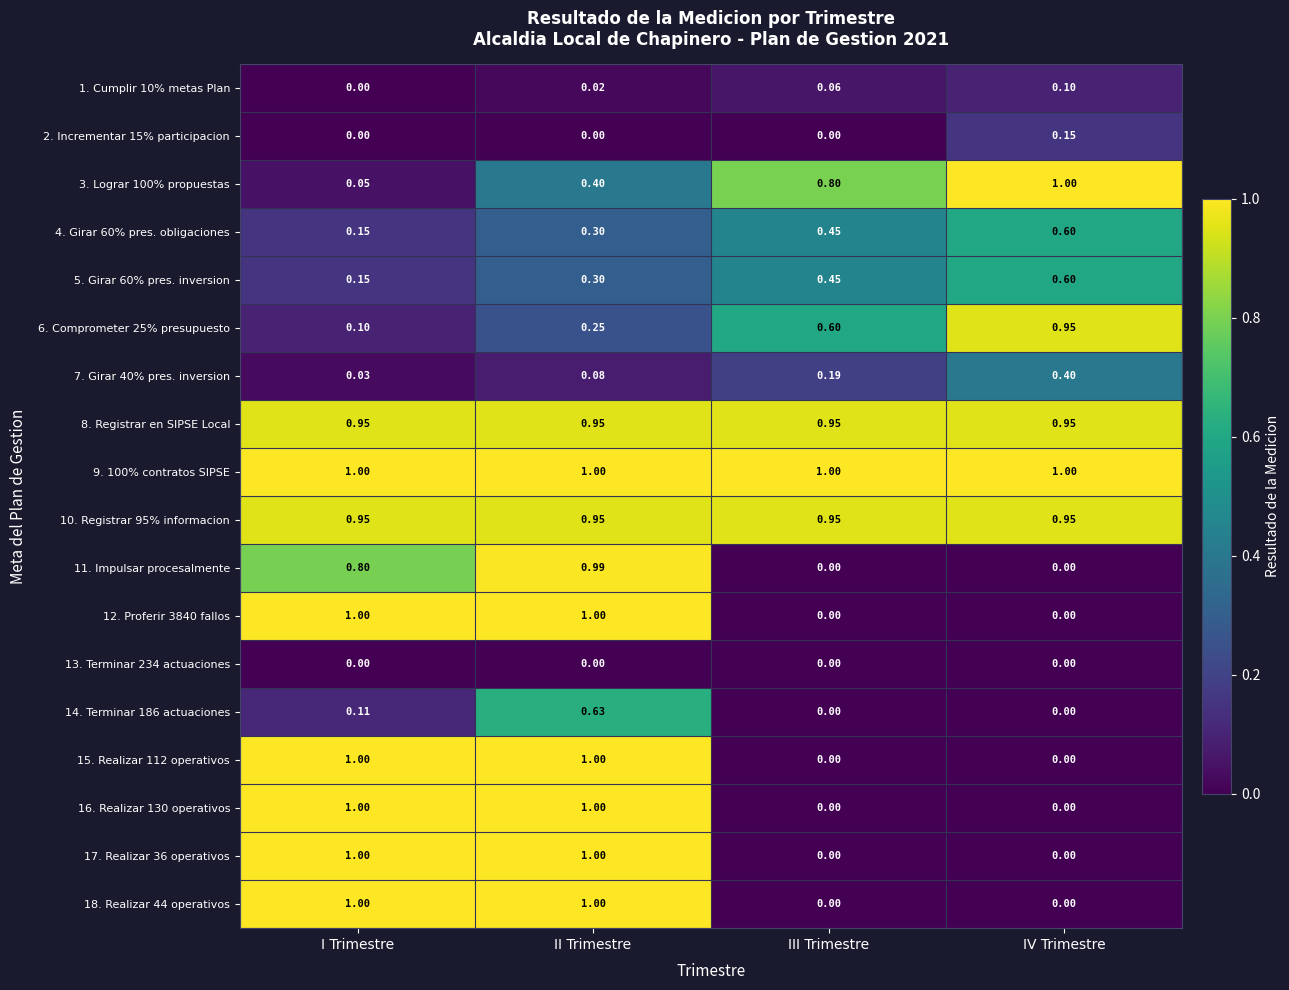

At which category is the sum across all series the highest?

II Trimestre